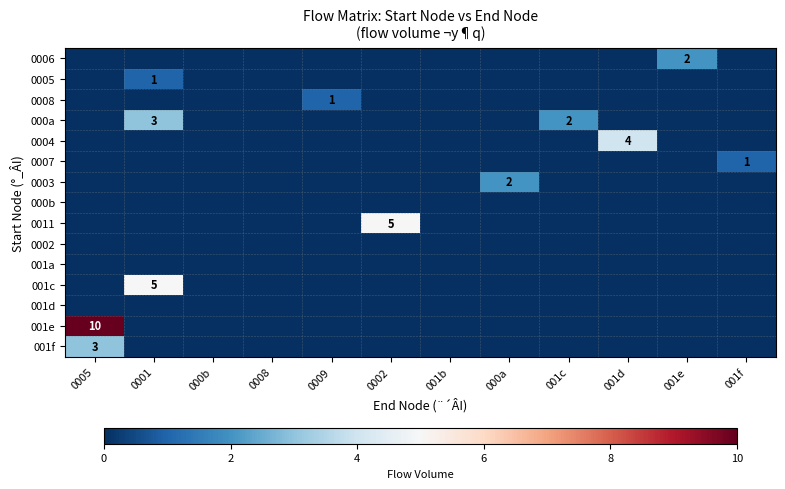

At which category is the sum across all series the highest?

0005